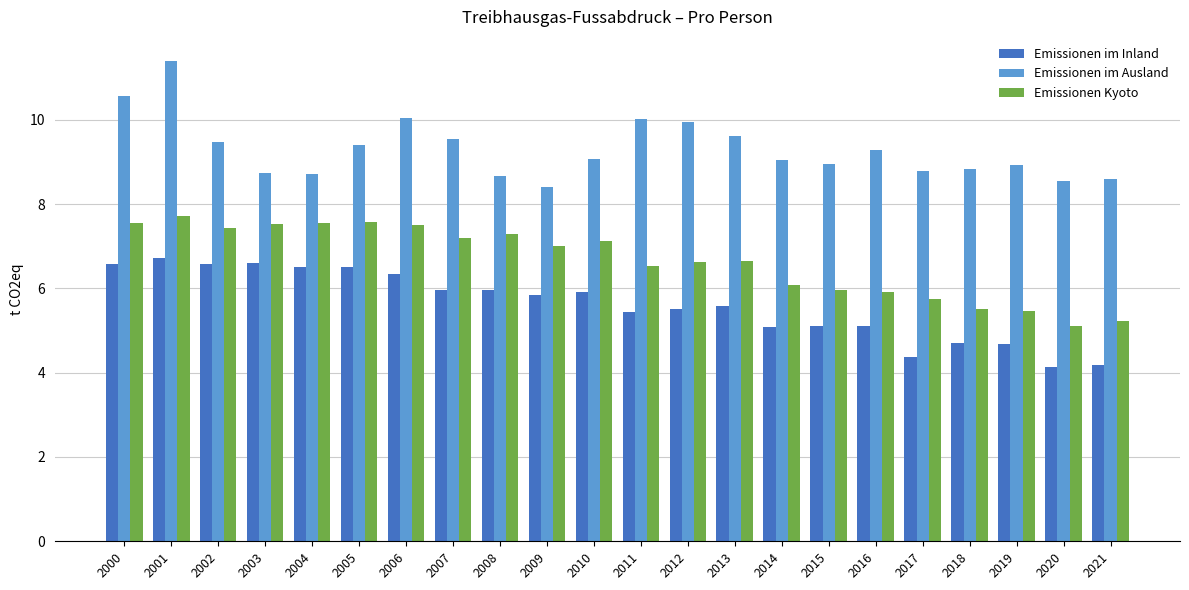

Is the value of Emissionen im Ausland at 2014 greater than the value of Emissionen im Inland at 2017?

Yes